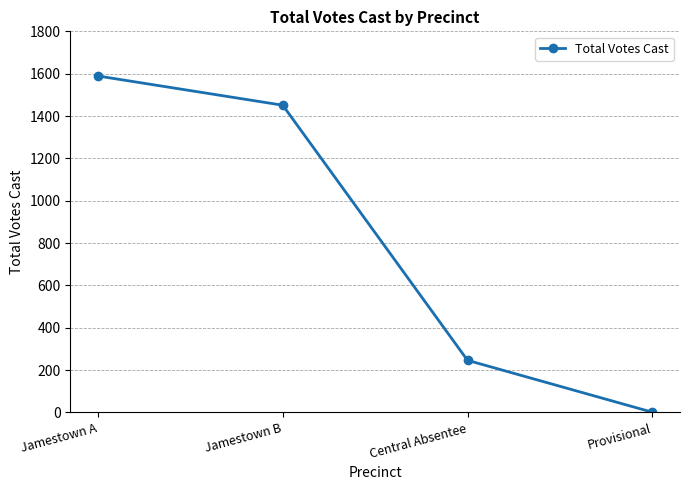

What is the difference between the maximum and minimum values?

1588